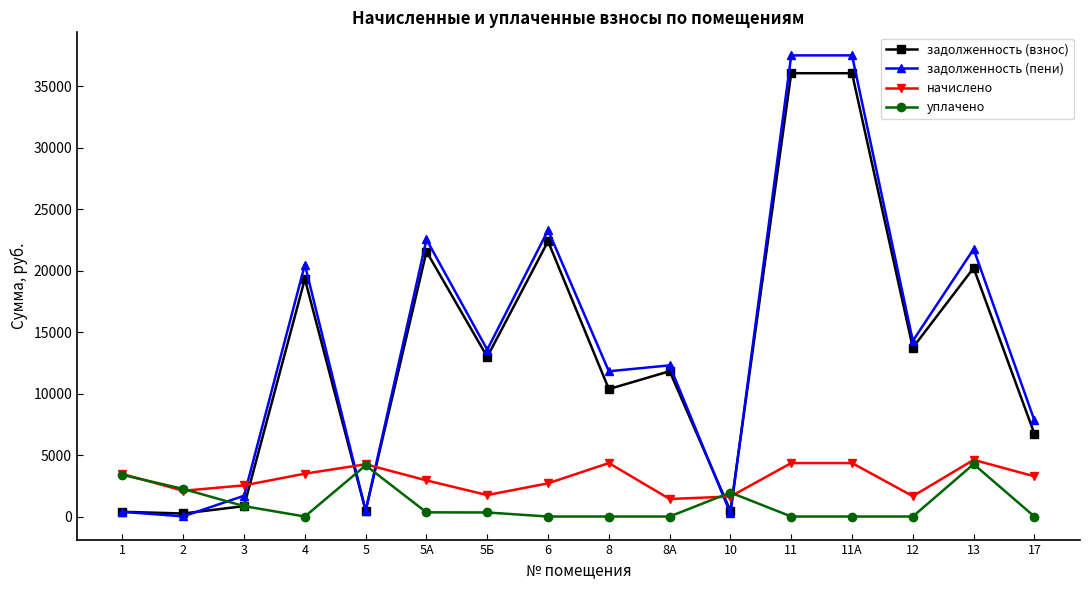

True or false: уплачено has more than 0 points higher than both neighbors.

True